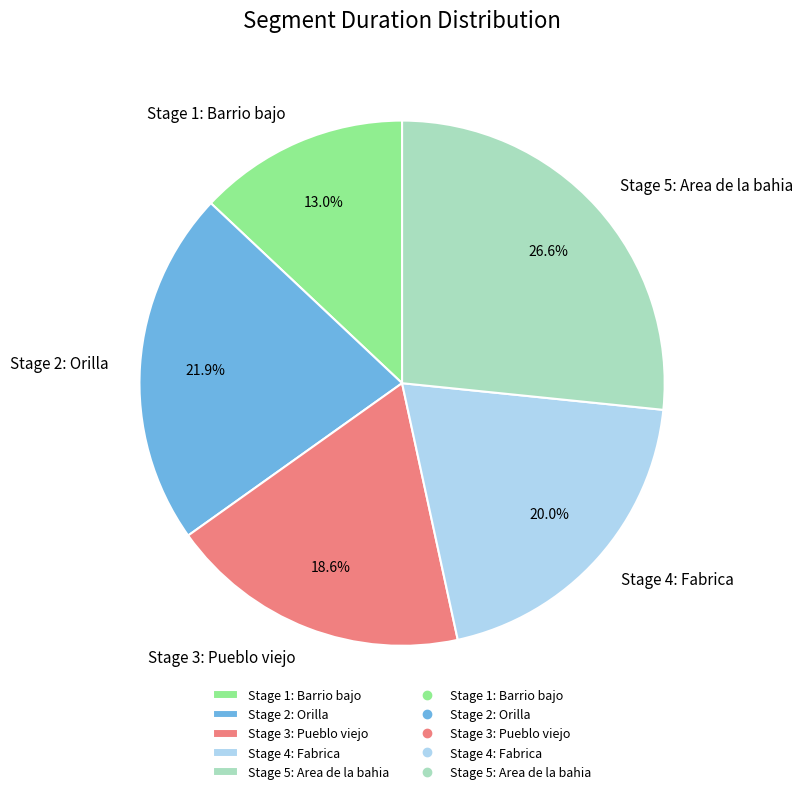

What is the smallest slice in the pie chart?

Stage 1: Barrio bajo